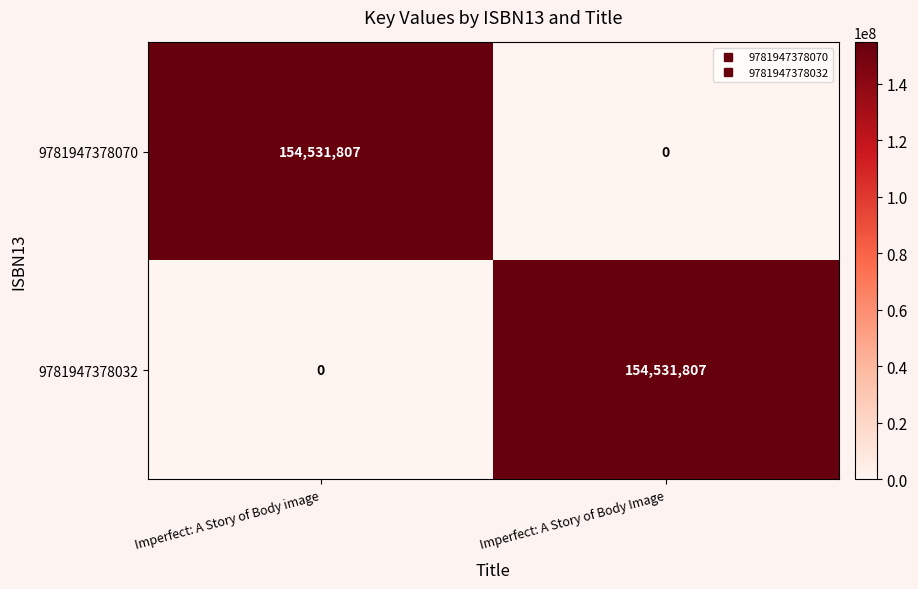

Count the number of categories in the chart.

2